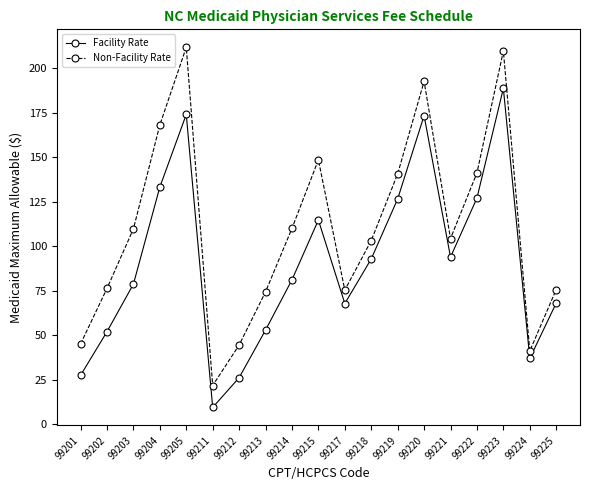

What is the maximum value shown in the chart?

211.6